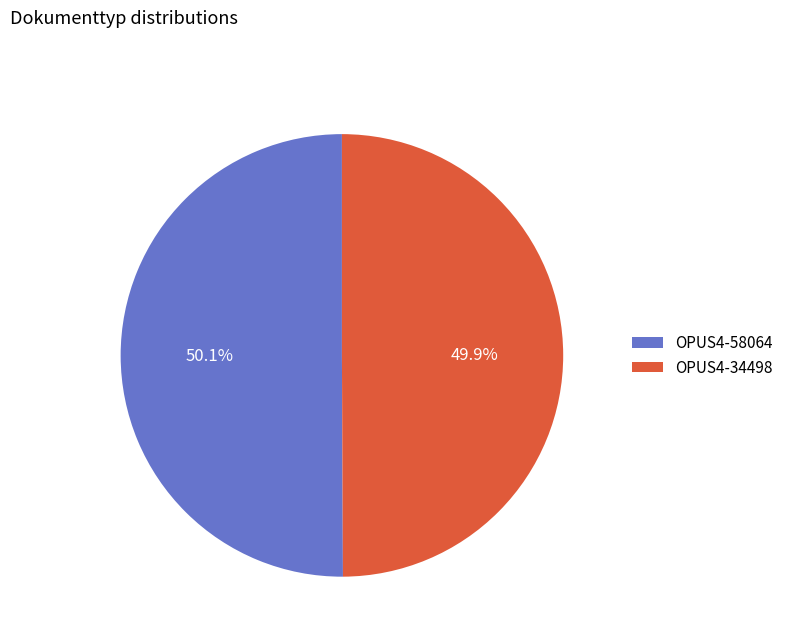

What is the ratio of the value at OPUS4-58064 to the value at OPUS4-34498?

1.0